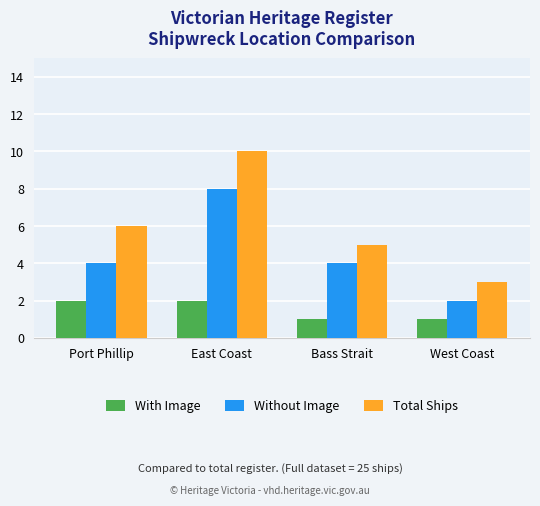

What is the spread (max minus min) of values at Port Phillip?

4